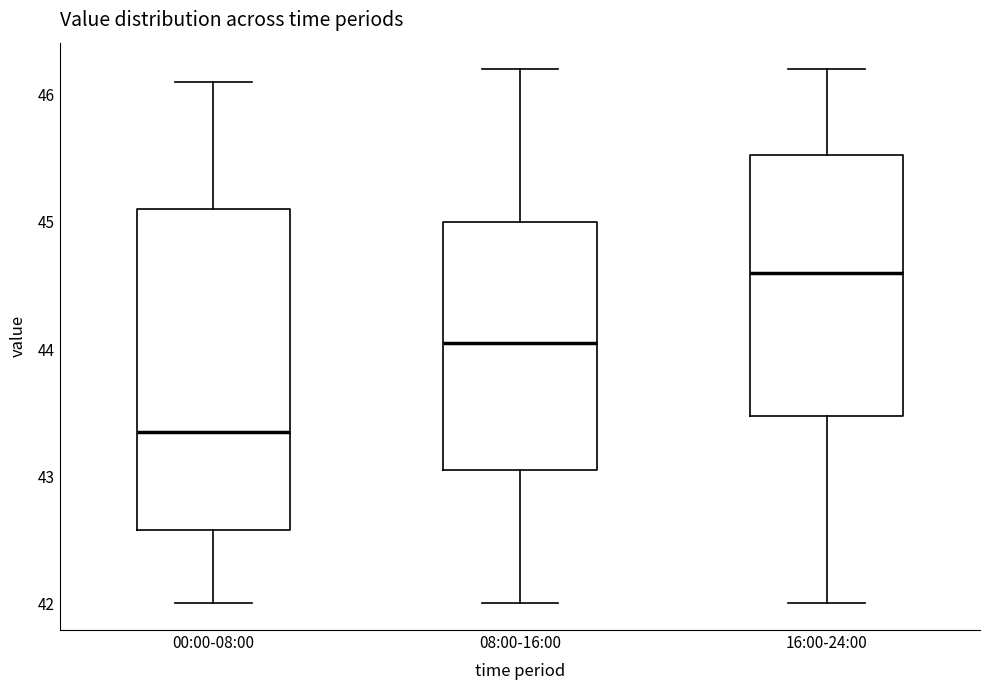

Reading left to right, read every box against the y-axis: the position of its median line, the range the box covers, and the ends of its whiskers. The values are not printed on the chart, so give them approximately, as read against the axis.

00:00-08:00: median 43.4, box 42.6 to 45.1, whiskers 42.0 to 46.1
08:00-16:00: median 44.1, box 43.1 to 45.0, whiskers 42.0 to 46.2
16:00-24:00: median 44.6, box 43.5 to 45.5, whiskers 42.0 to 46.2